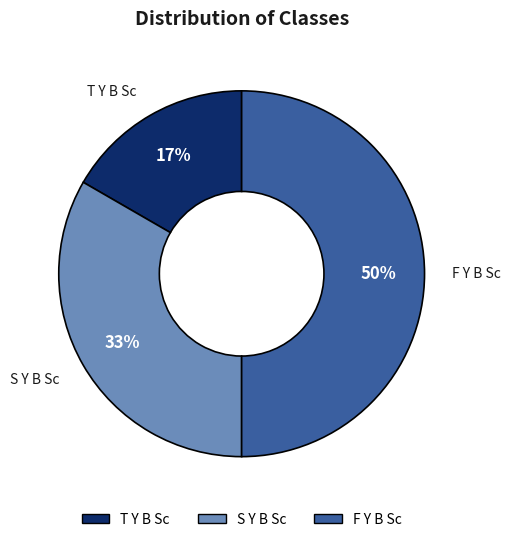

To the nearest percent, what is the average slice percentage?

33%